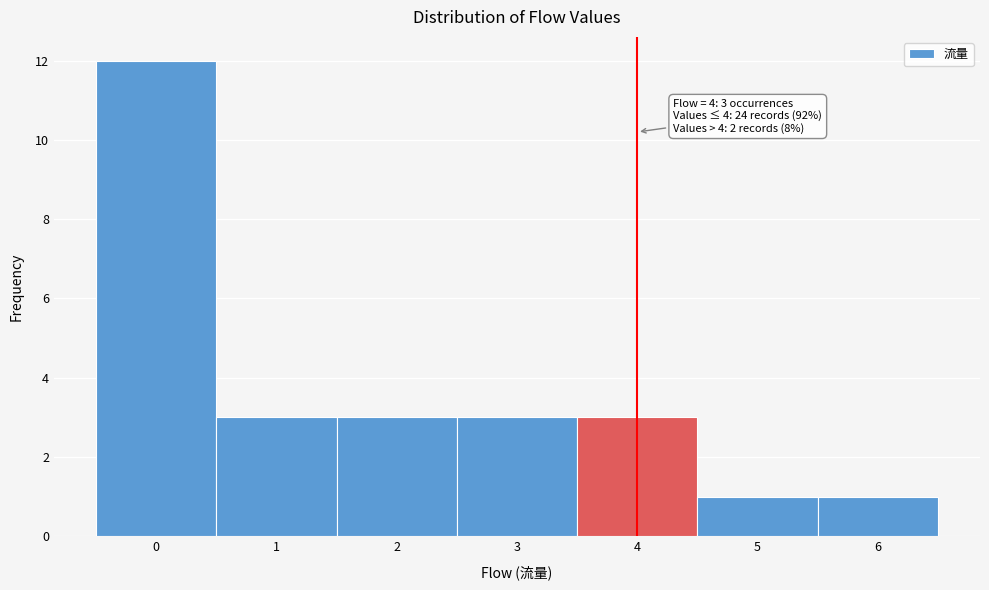

Over which range of the x-axis is the bar tallest?

-0.5 to 0.5